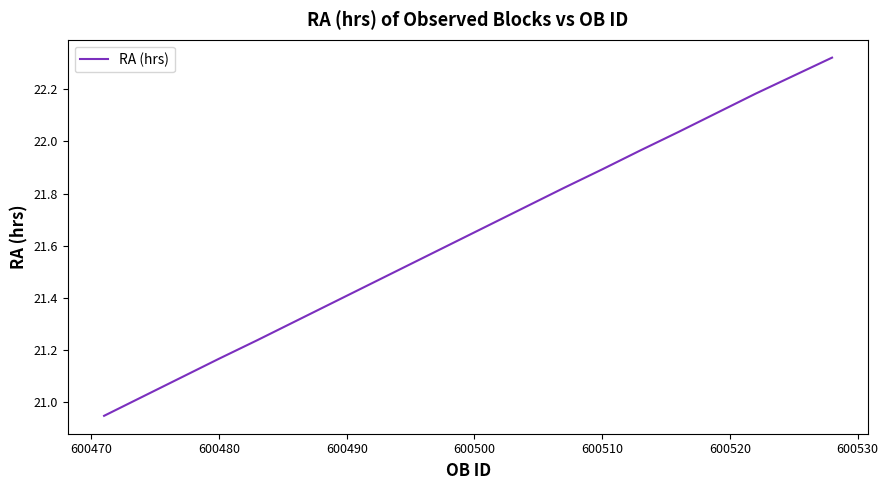

What is the difference between the maximum and minimum values?

1.4